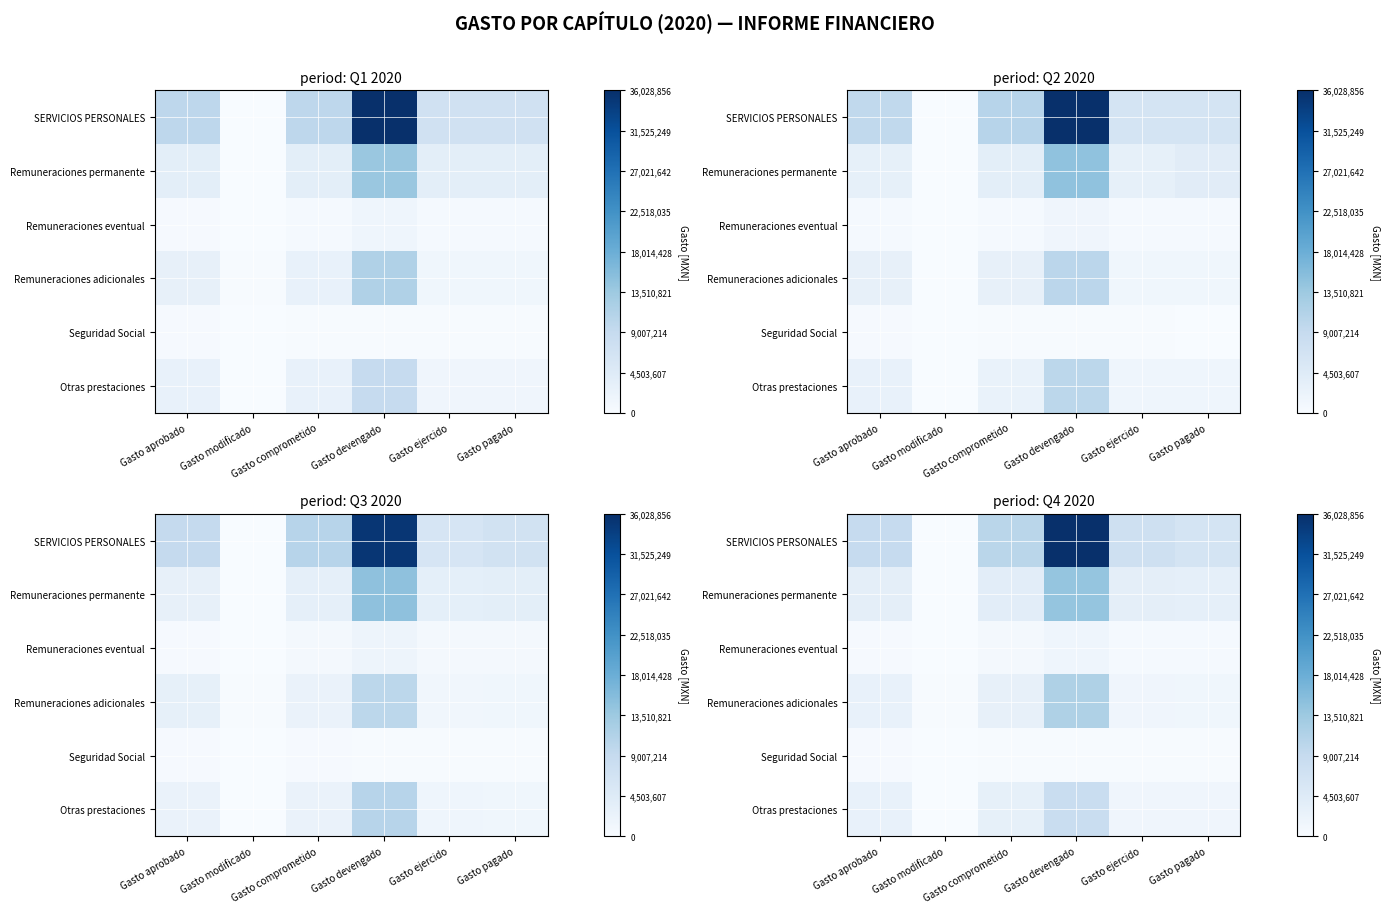

Rank the categories by Remuneraciones adicionales value from highest to lowest.

Gasto devengado, Gasto comprometido, Gasto aprobado, Gasto ejercido, Gasto pagado, Gasto modificado